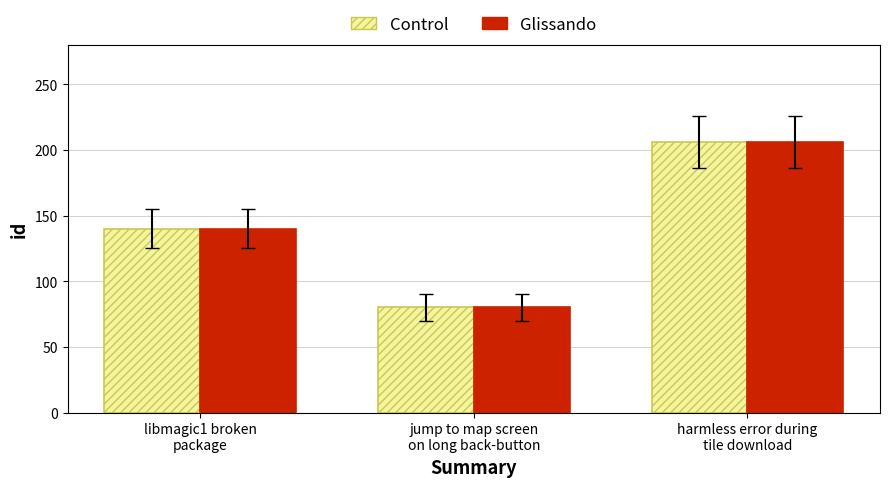

Reading left to right, transcribe all the data shown in this chart.

Control: libmagic1 broken
package=140	jump to map screen
on long back-button=80	harmless error during
tile download=206
Glissando: libmagic1 broken
package=140	jump to map screen
on long back-button=80	harmless error during
tile download=206